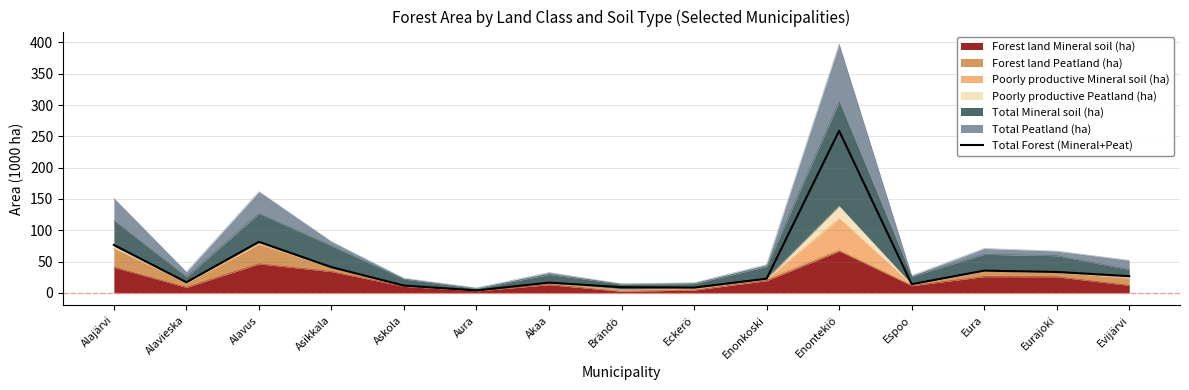

What is the sum of the values at Alavieska and Askola?

28.8